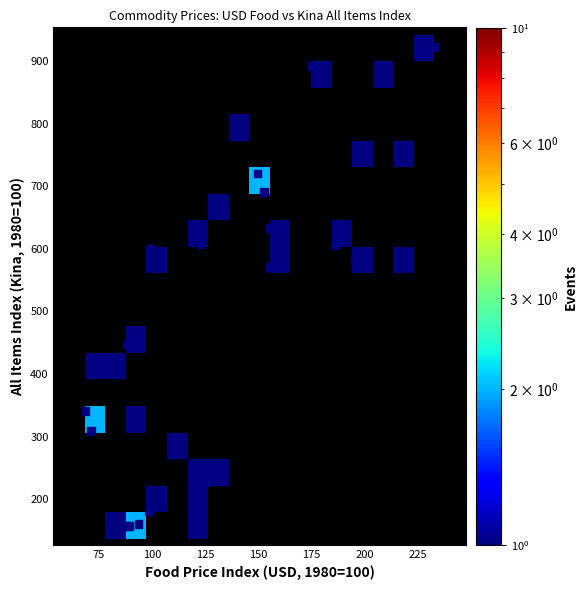

What Y value in the scatter plot is closest to 539?

570.9